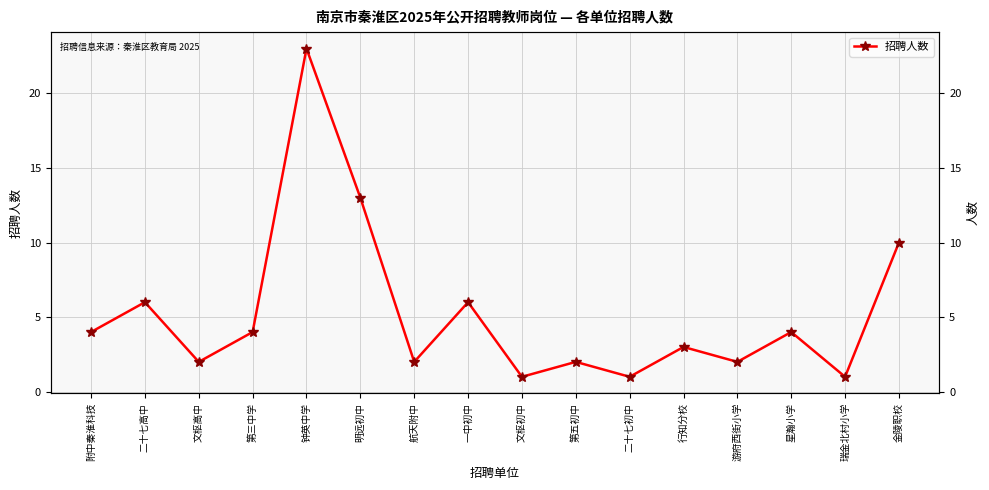

How many data points are less than 4?

8